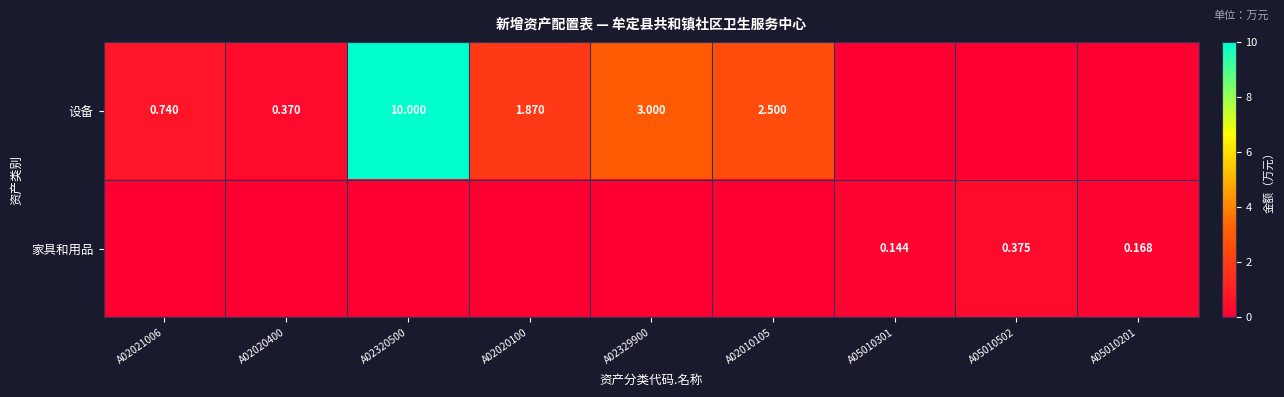

The 设备 series shows 0.4 at A02020400. True or false?

True